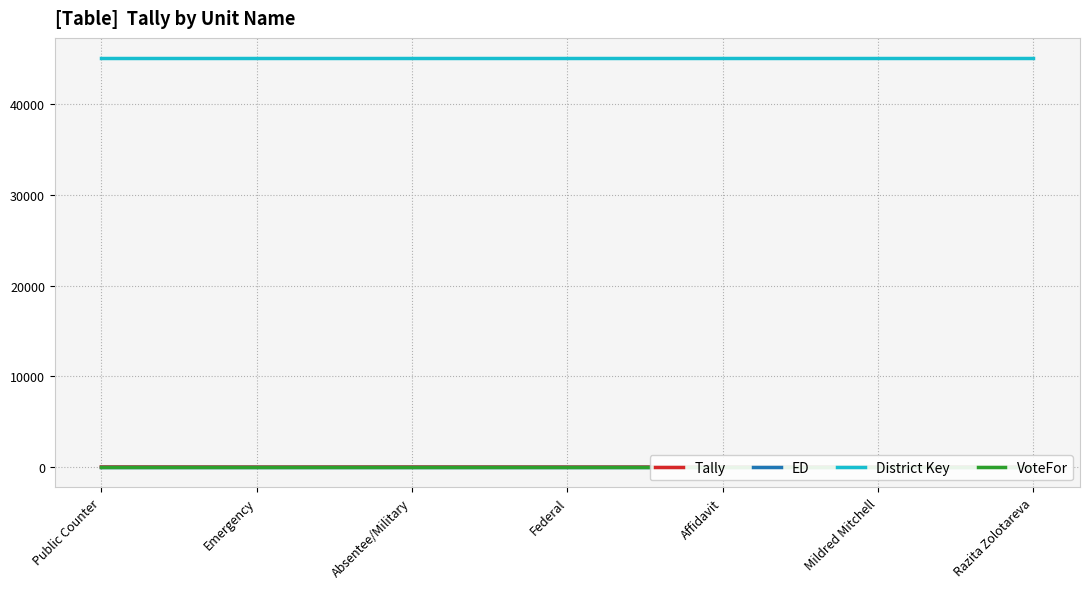

How many positive values does the Tally series have?

4